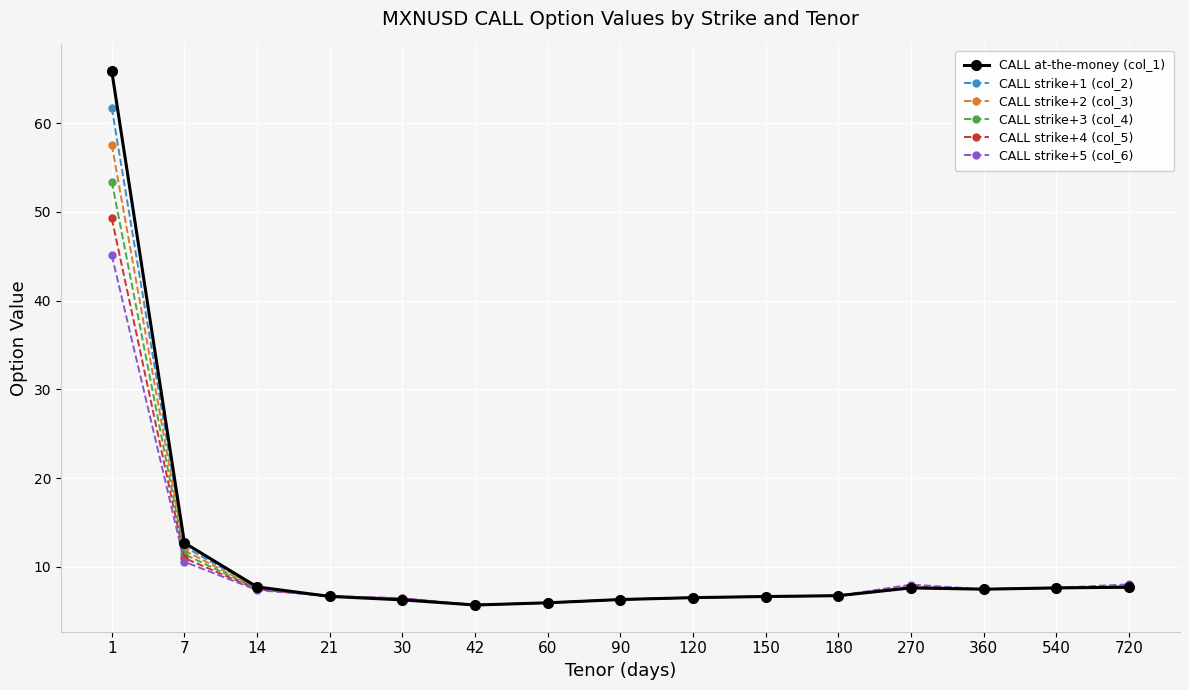

The CALL strike+3 (col_4) series shows 6.4 at 30. True or false?

True